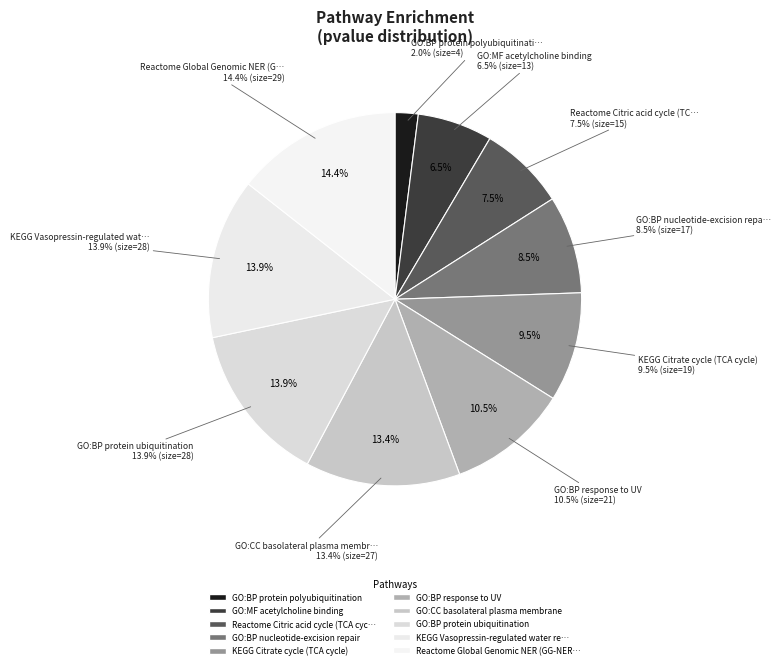

What portion of the pie excludes GO:CC basolateral plasma membrane?

86.6%